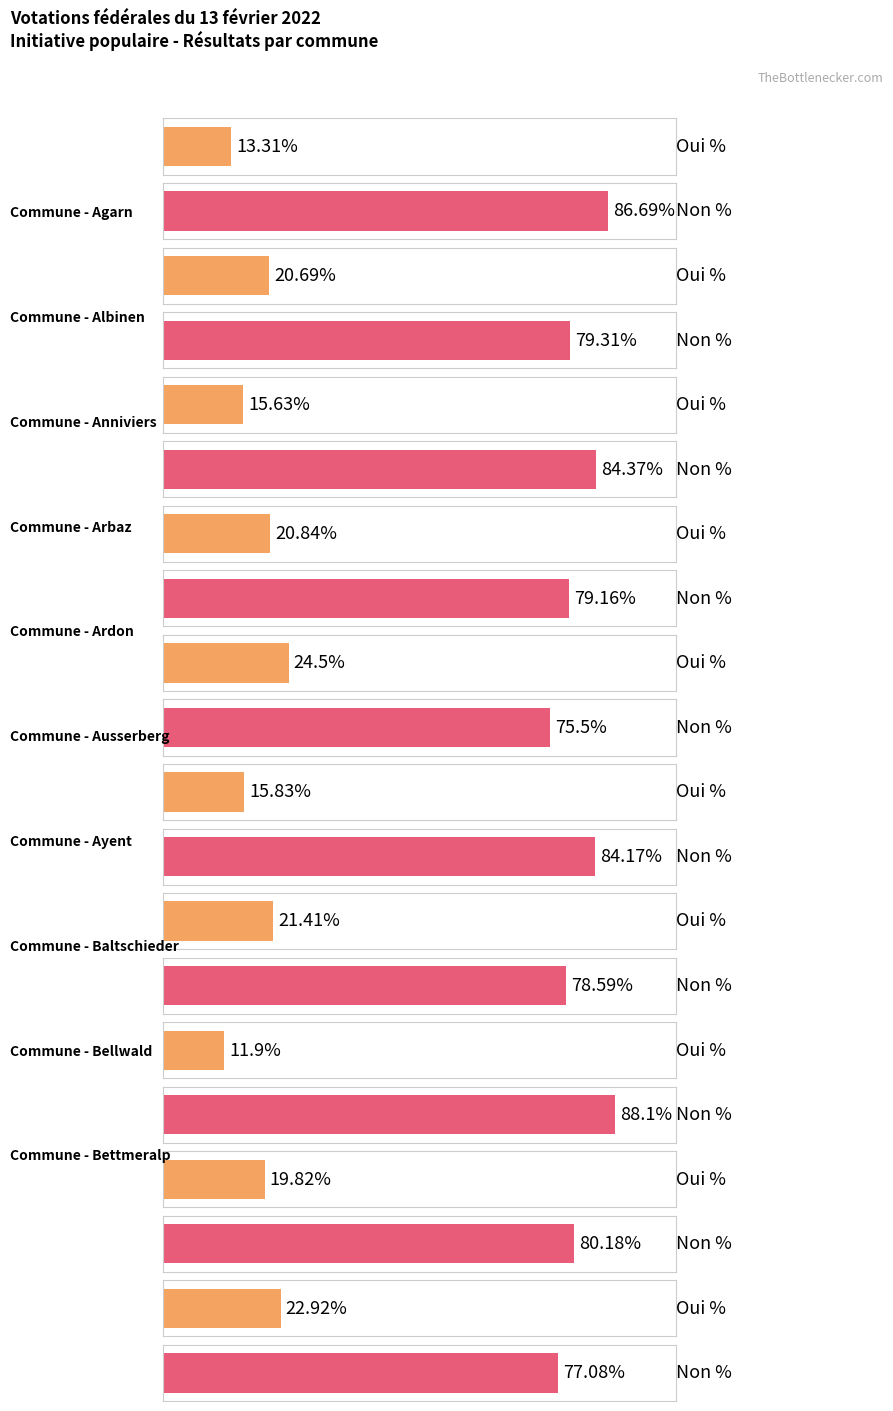

Which series has the widest spread of values?

Oui %